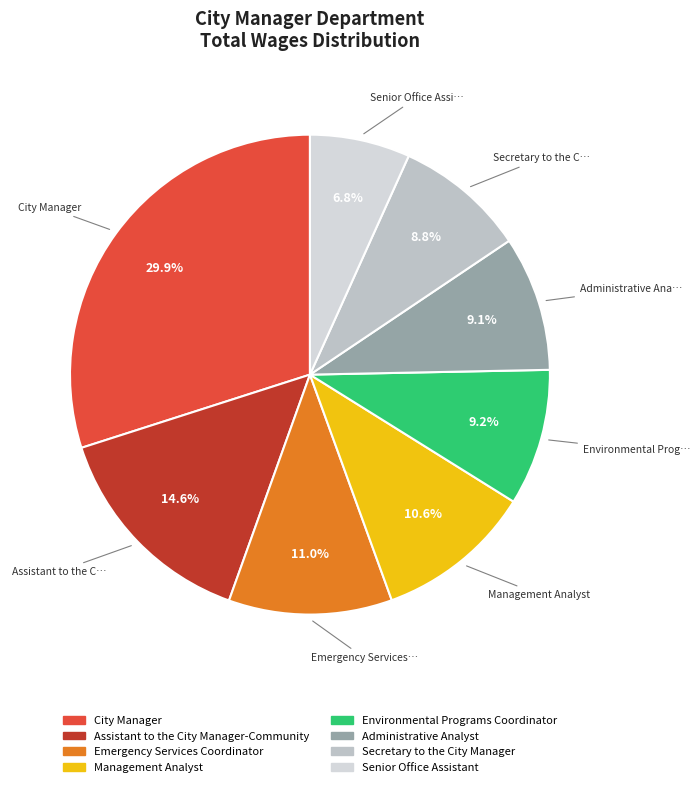

True or false: Administrative Analyst accounts for 14% of the total.

False